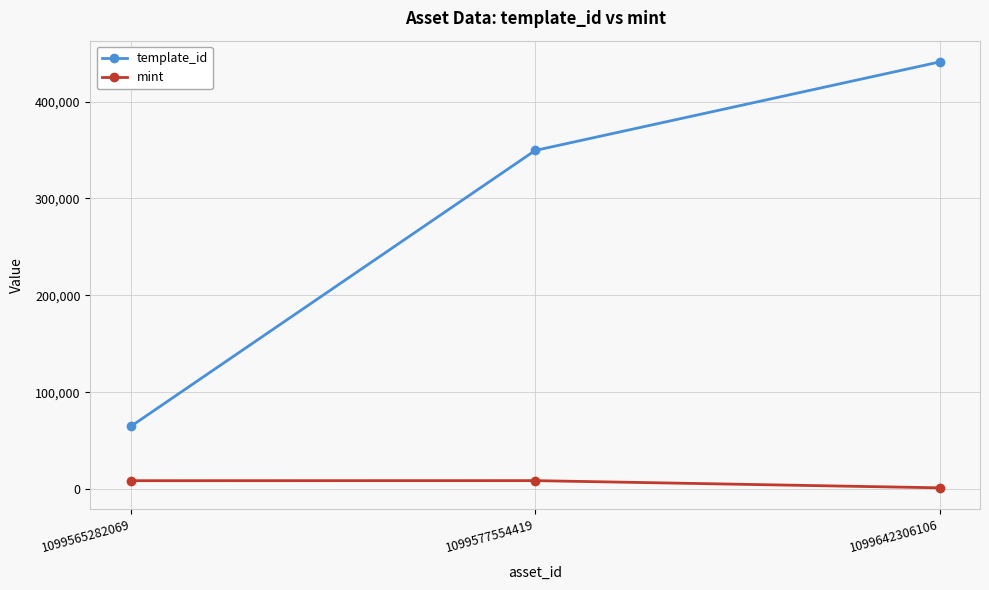

What is the difference between the maximum and minimum values in the mint series?

7429